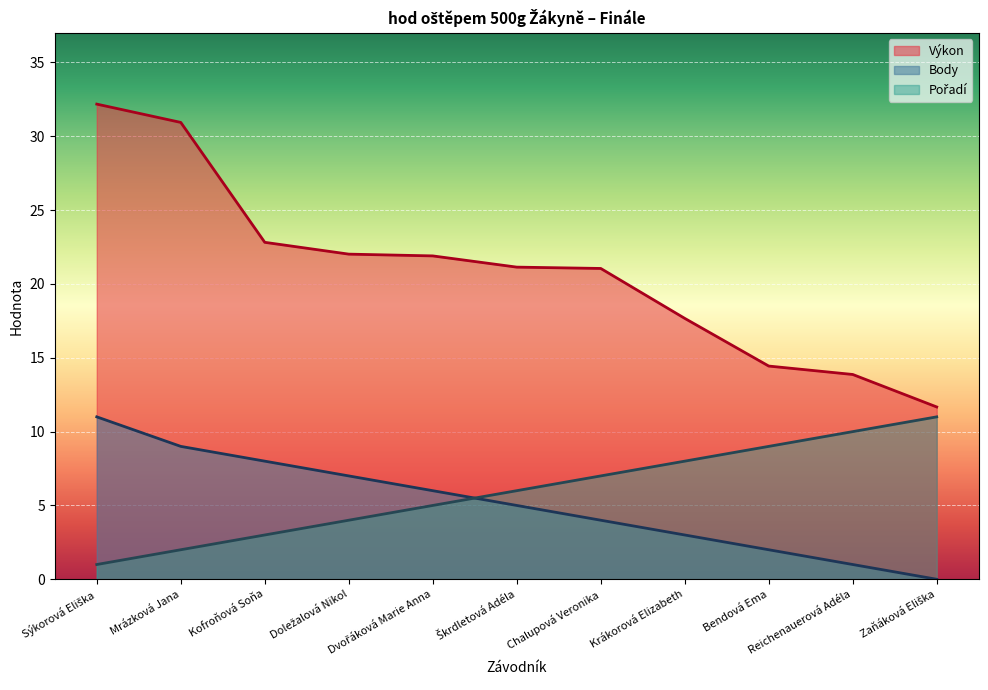

How many lines are shown in the chart?

3